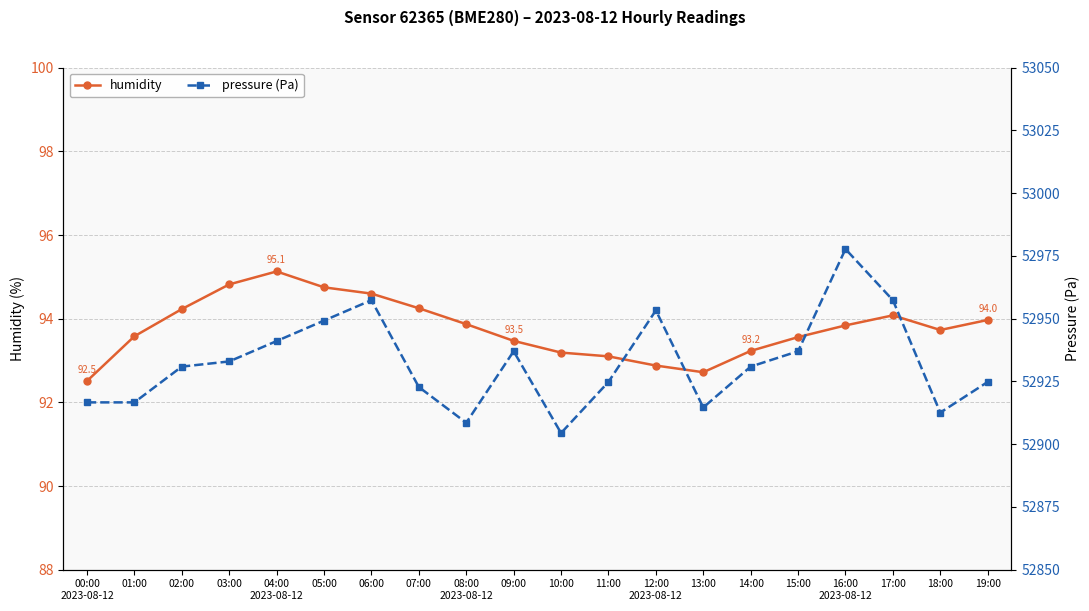

Is this an area chart (filled region under the line)?

No